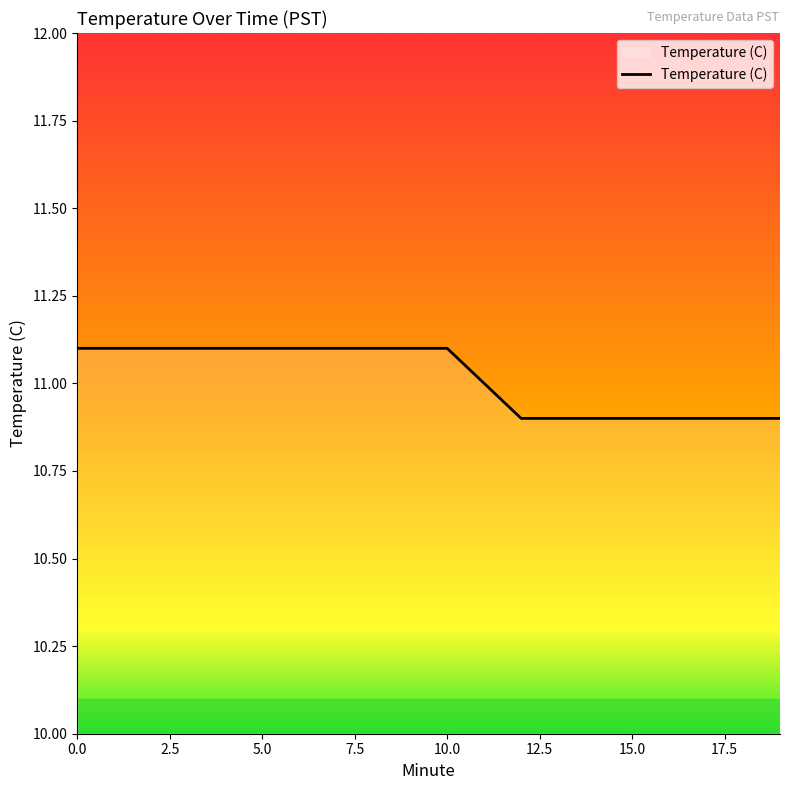

What is the maximum value shown in the chart?

11.1